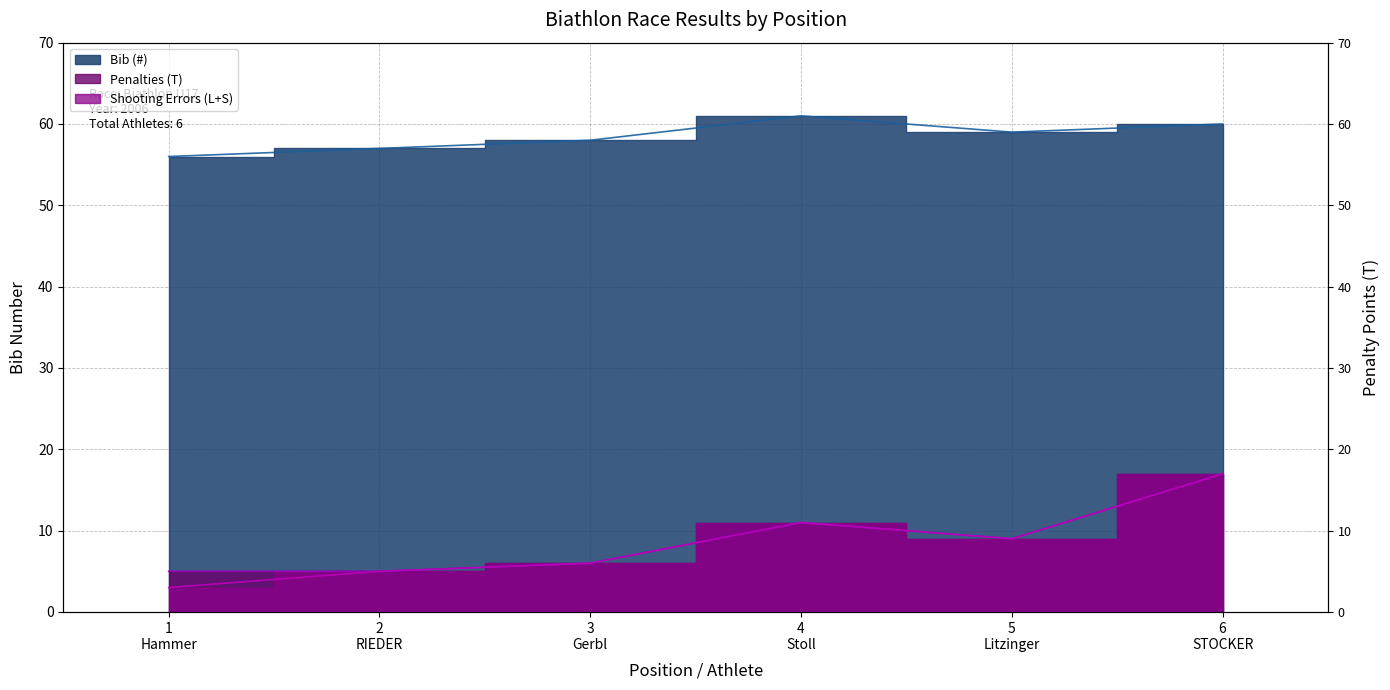

At which label does Penalties (T) reach its peak?

6
STOCKER